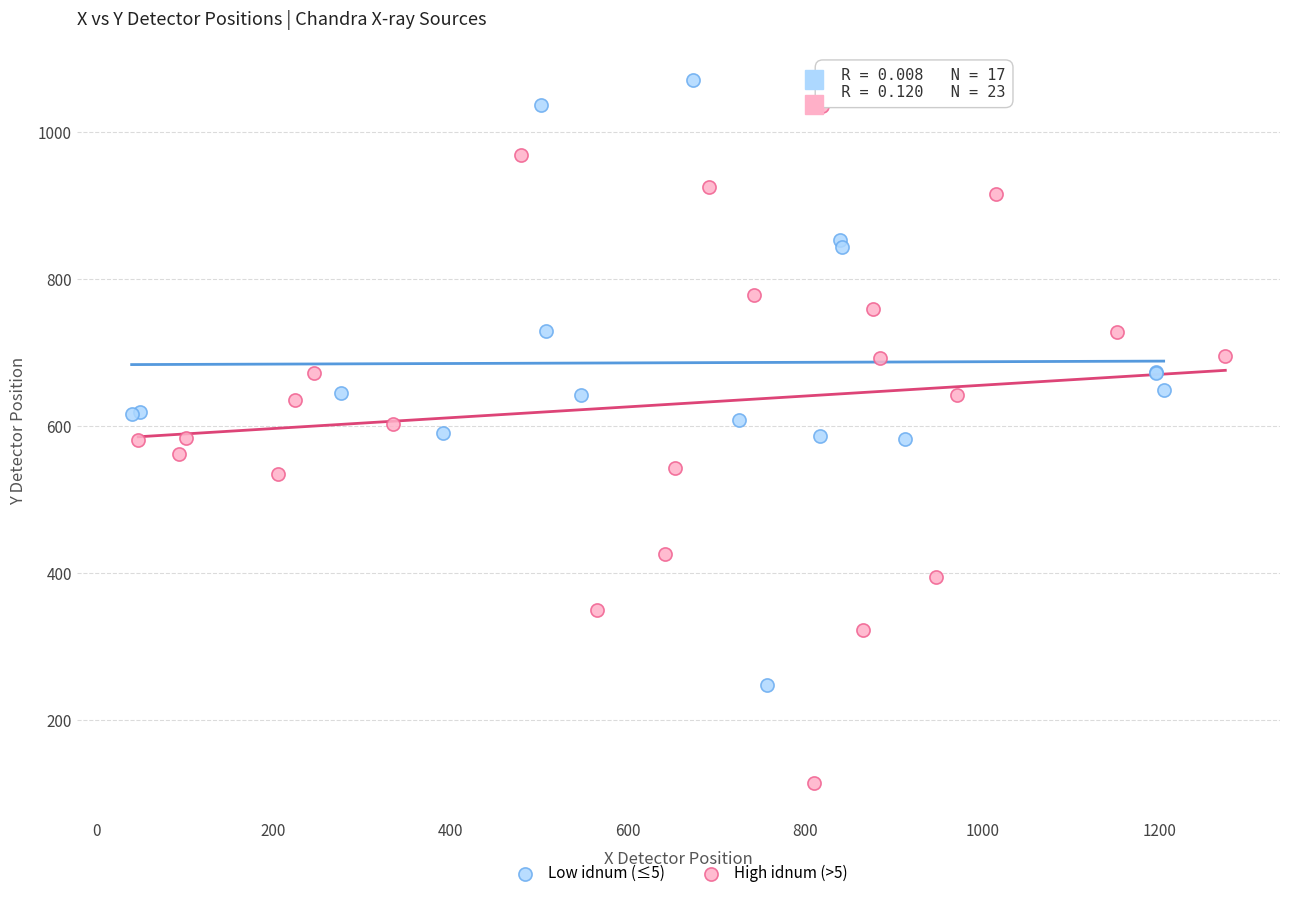

Which series reaches the maximum Y coordinate?

Low idnum (≤5)